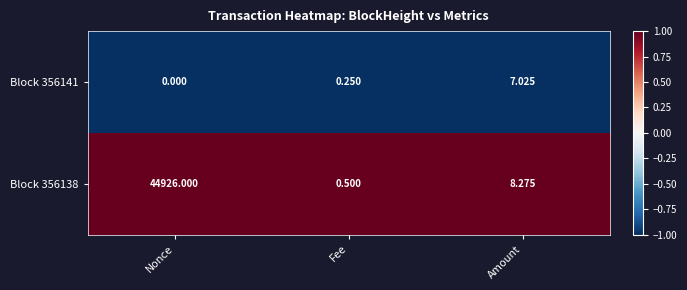

At which label does Block 356138 first exceed 8?

Nonce